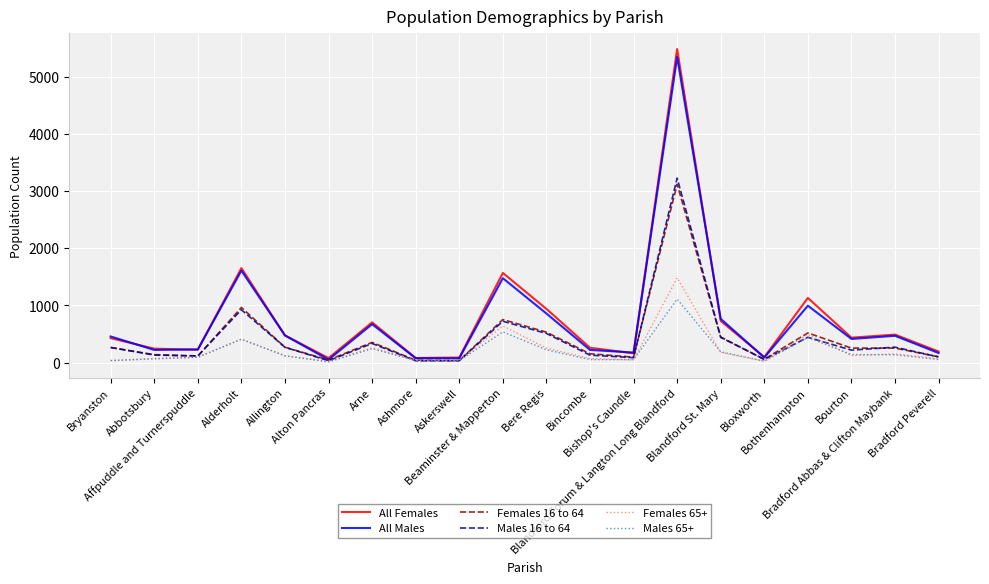

What is the greatest value displayed?

5482